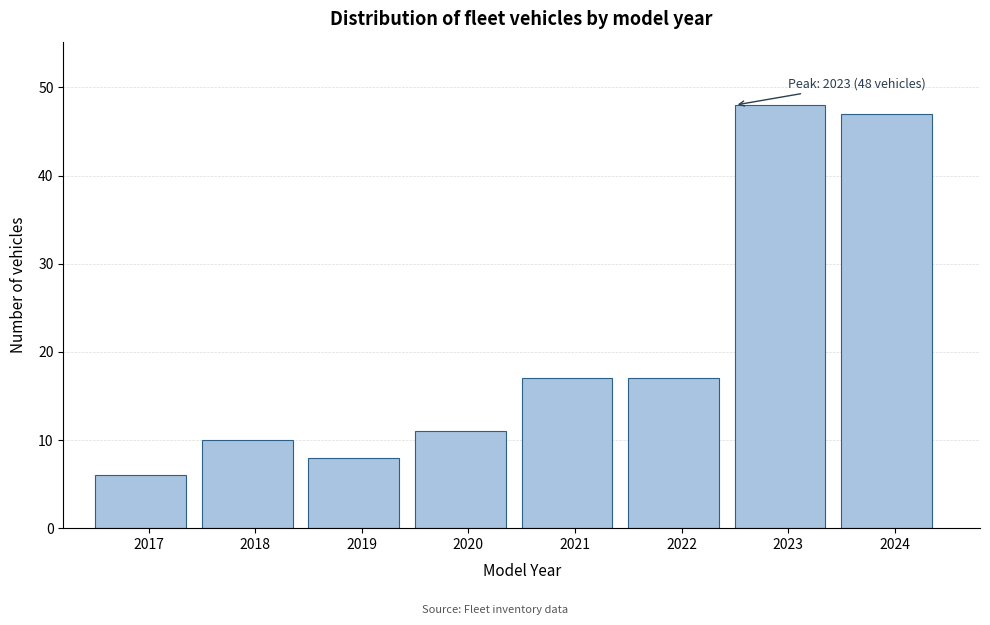

Reading left to right, transcribe all the data shown in this chart.

6	10	8	11	17	17	48	47